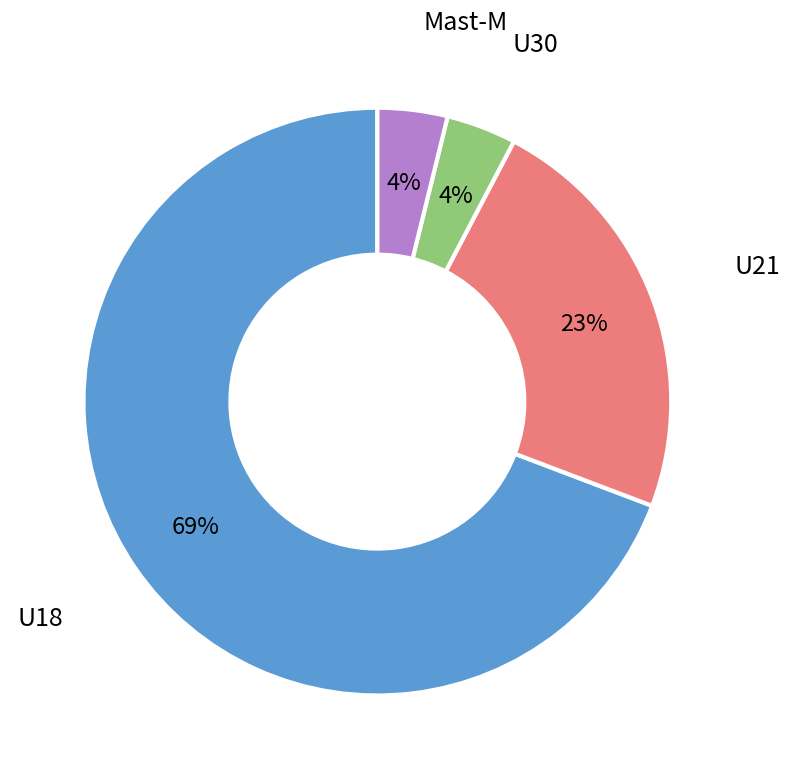

Is there any slice that represents more than half of the pie?

Yes